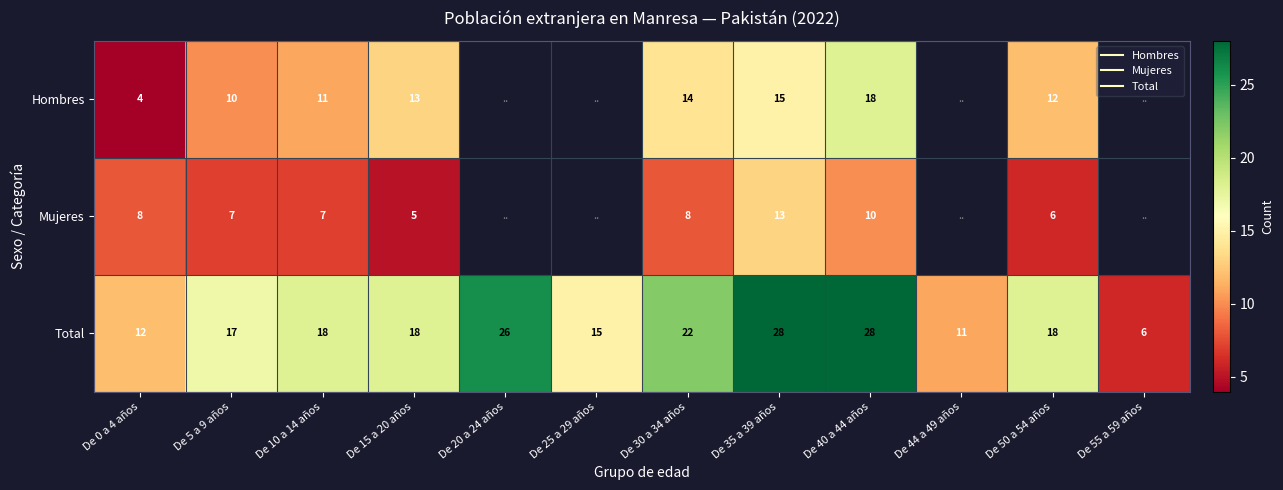

What is the difference between the maximum and minimum values in the Mujeres series?

8.0